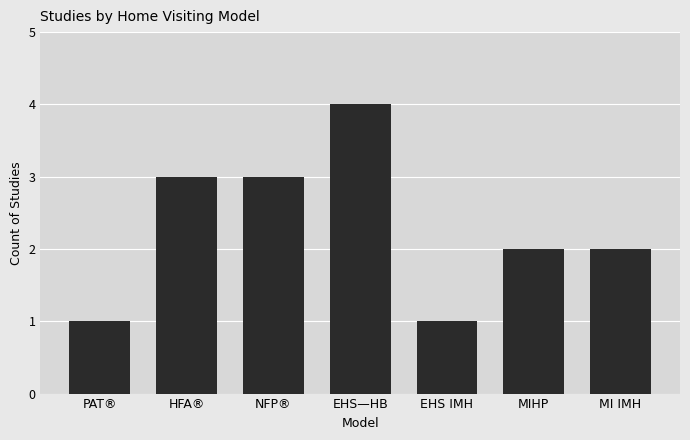

What is the label of the 5th bar from the left?

EHS IMH